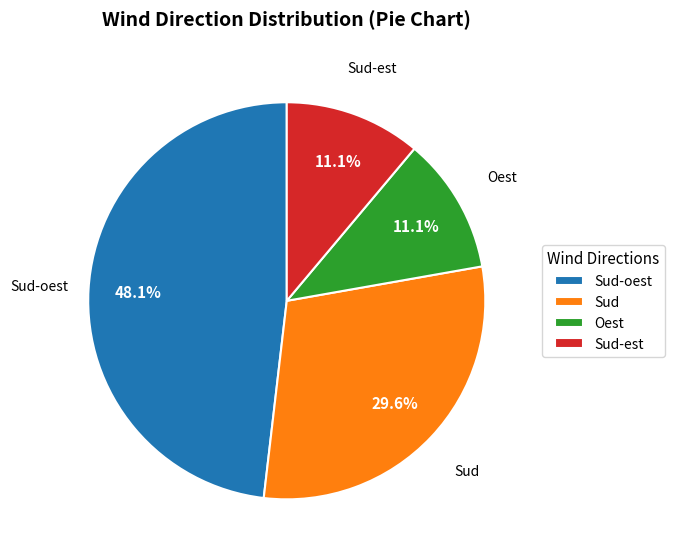

What percentage do Sud-oest and Oest together represent?

59.3%